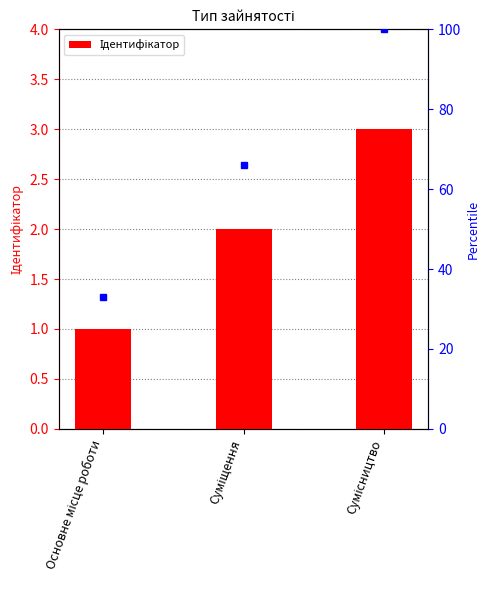

Between Сумісництво and Основне місце роботи, which is larger?

Сумісництво